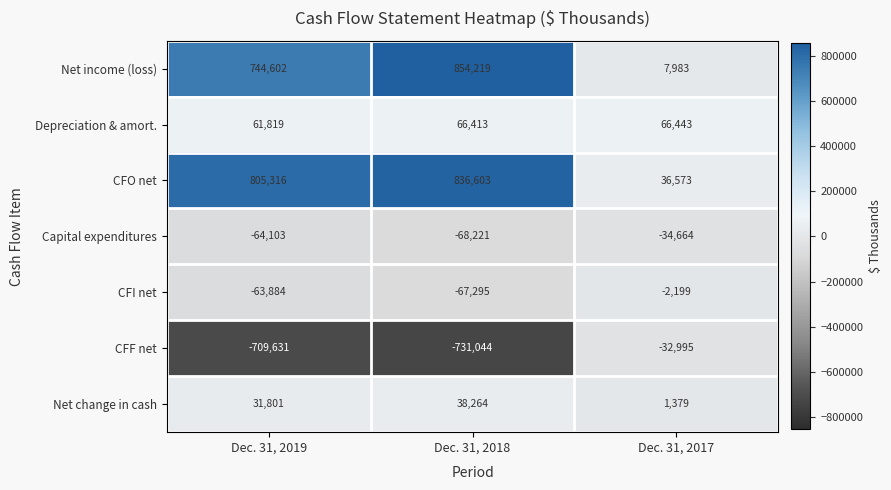

What is the average value of the Net change in cash series?

23815